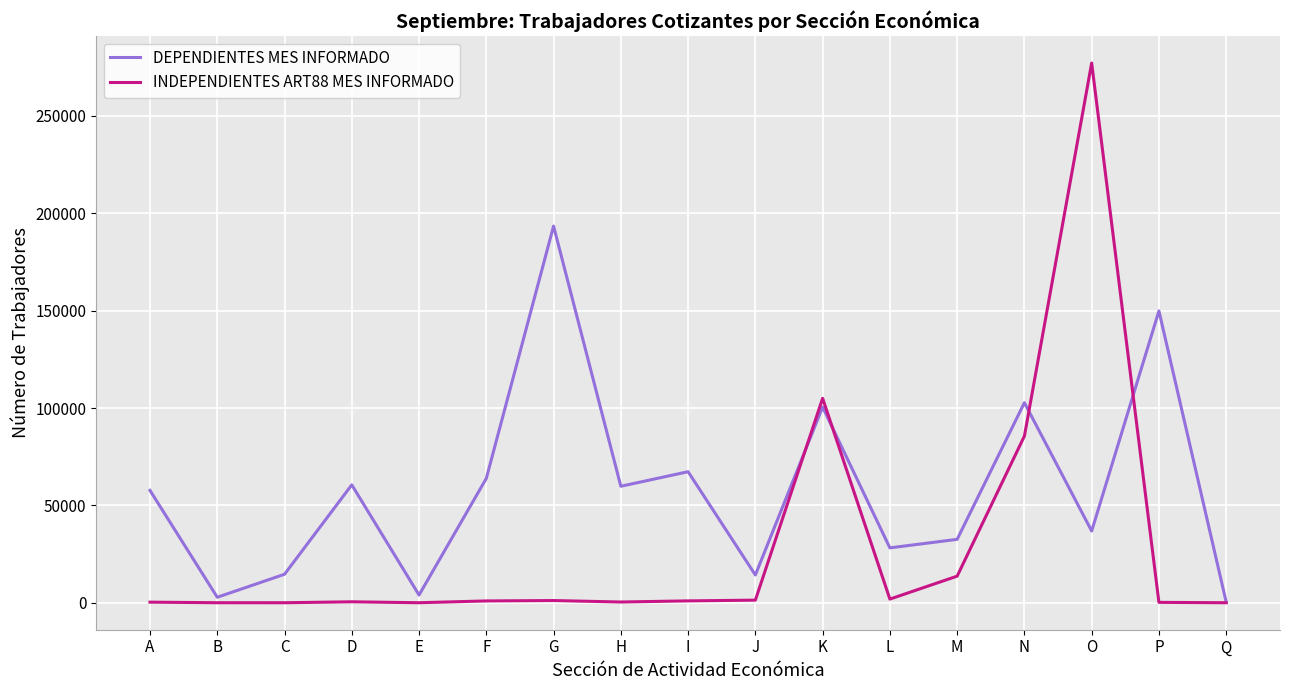

Does the chart have visible grid lines?

Yes